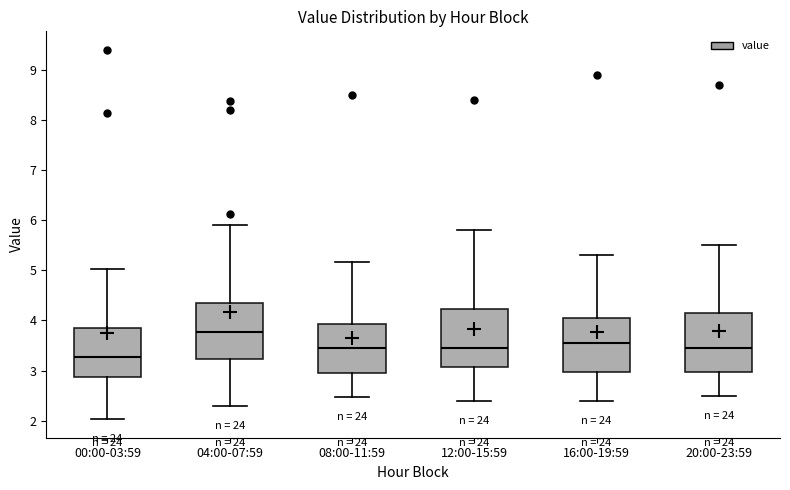

Reading left to right, read every box against the y-axis: the position of its median line, the range the box covers, and the ends of its whiskers. The values are not printed on the chart, so give them approximately, as read against the axis.

00:00-03:59: median 3.3, box 2.9 to 3.8, whiskers 2.0 to 5.0
04:00-07:59: median 3.8, box 3.2 to 4.3, whiskers 2.3 to 5.9
08:00-11:59: median 3.5, box 3.0 to 3.9, whiskers 2.5 to 5.2
12:00-15:59: median 3.5, box 3.1 to 4.2, whiskers 2.4 to 5.8
16:00-19:59: median 3.6, box 3.0 to 4.1, whiskers 2.4 to 5.3
20:00-23:59: median 3.5, box 3.0 to 4.2, whiskers 2.5 to 5.5